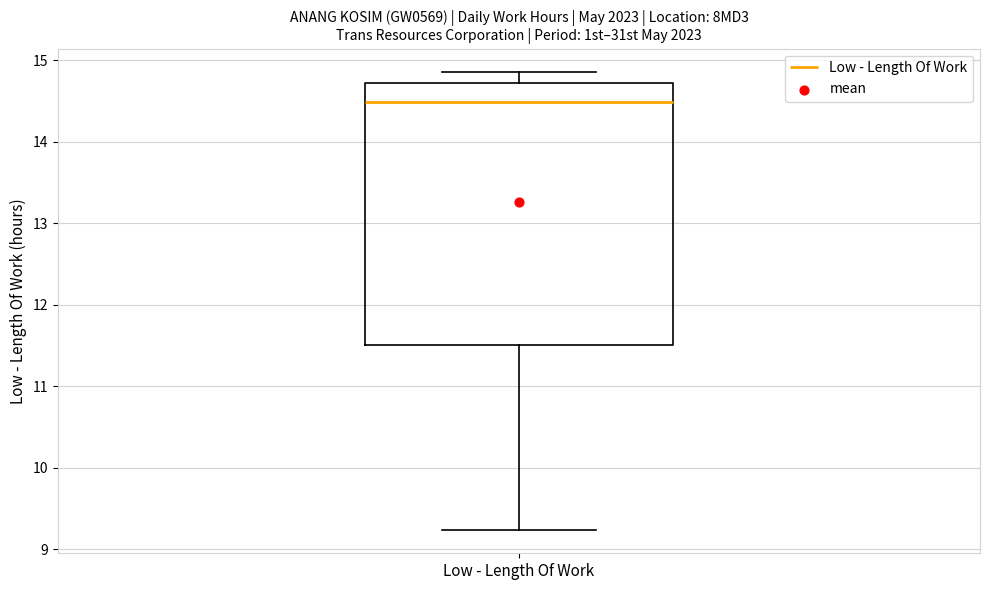

Where does the median line of the box for Low - Length Of Work sit on the y-axis? The values are not printed on the chart, so give them approximately, as read against the axis.

14.5